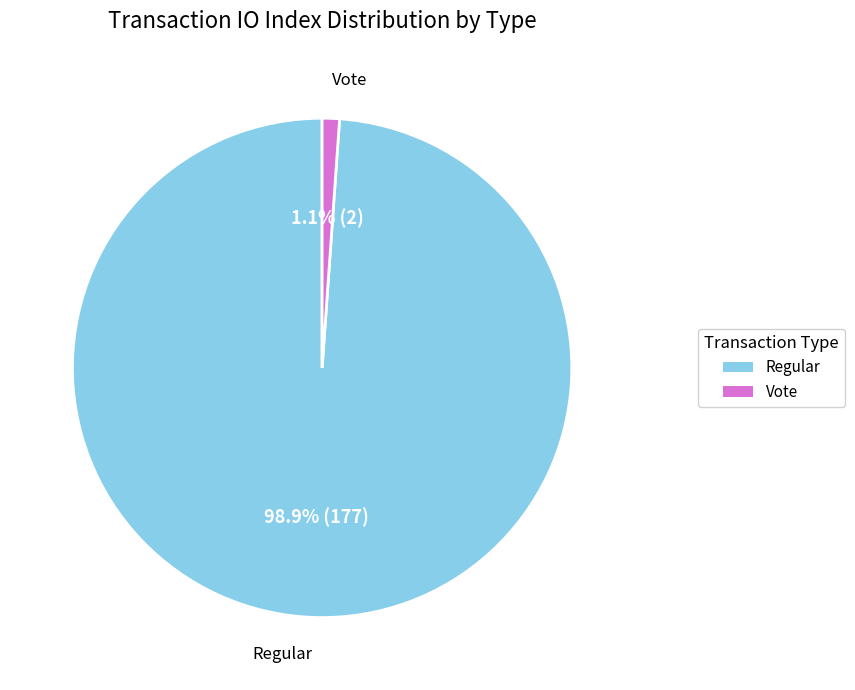

How many slices are in this pie chart?

2